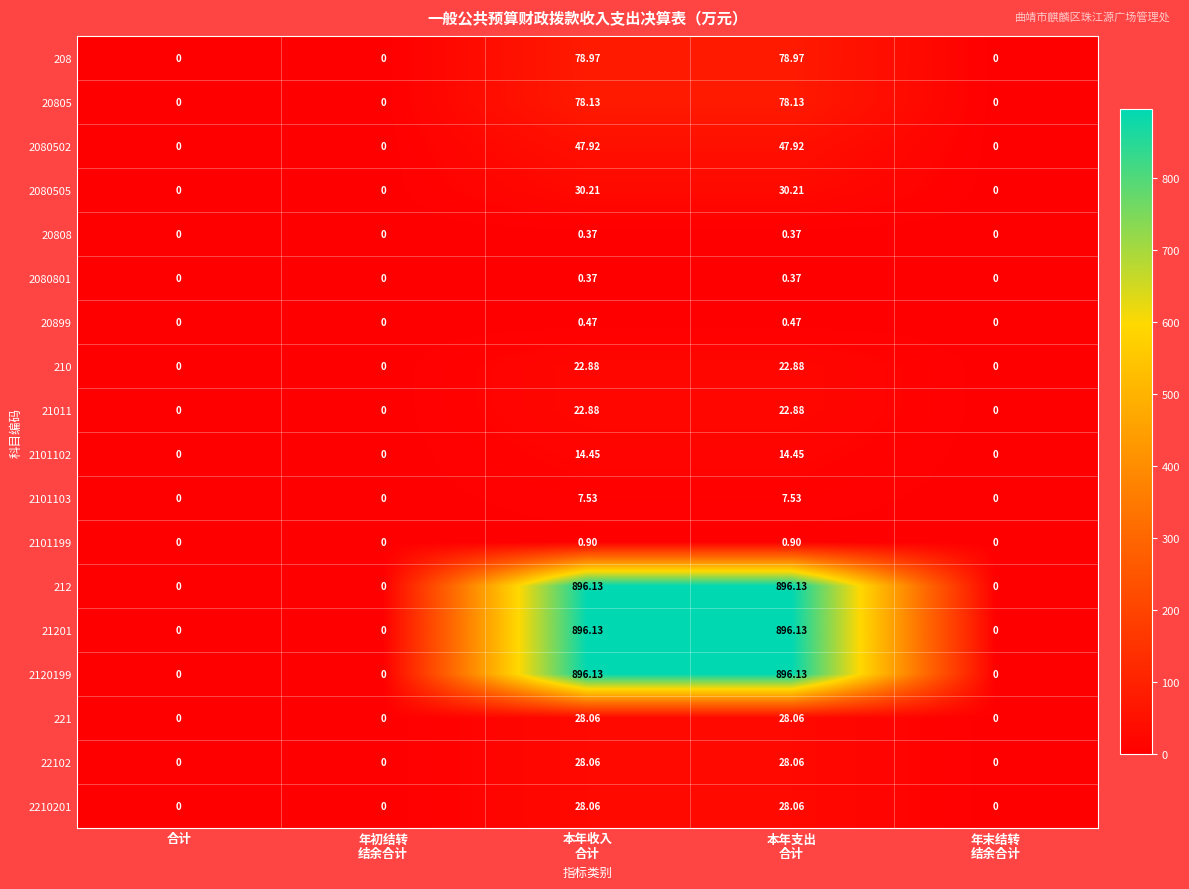

How many distinct data groups are displayed?

18